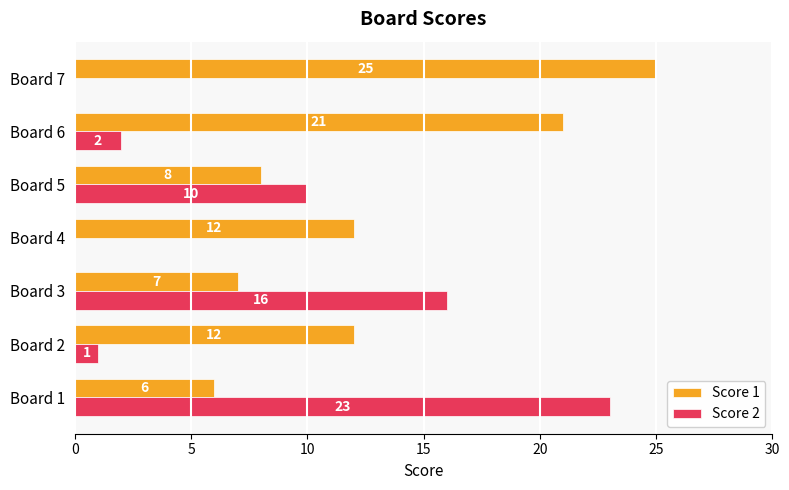

What is the sum of all Score 1 values?

91